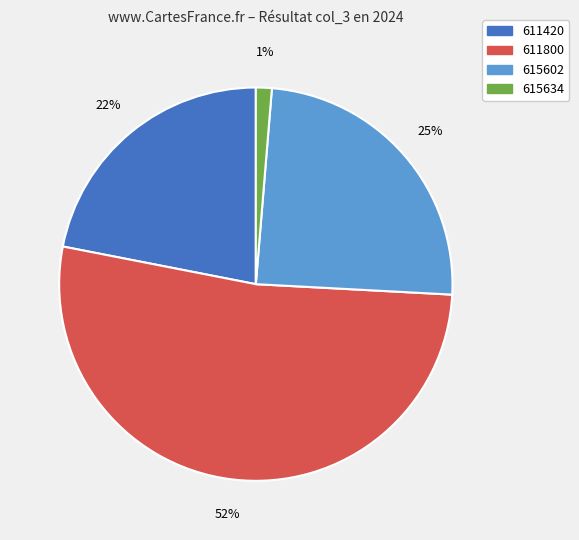

Does any single category account for the majority?

Yes